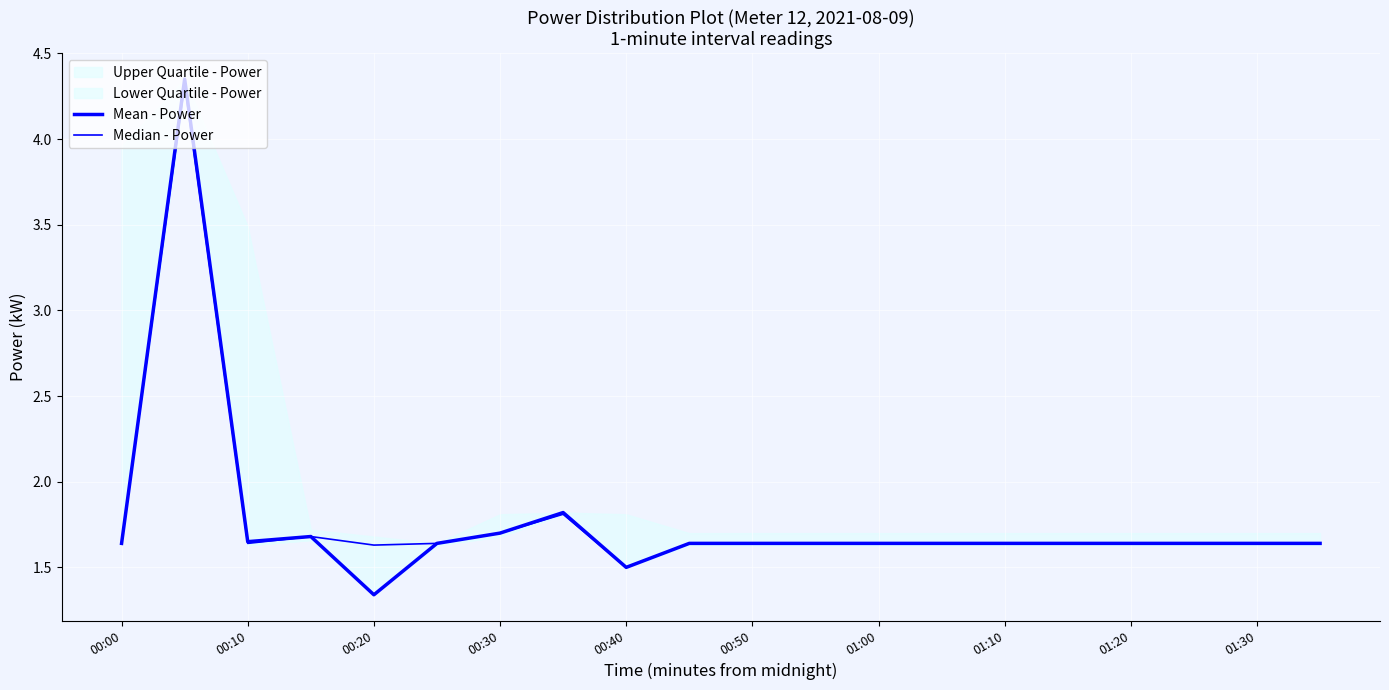

True or false: Mean - Power has more than 2 interior local peaks.

True